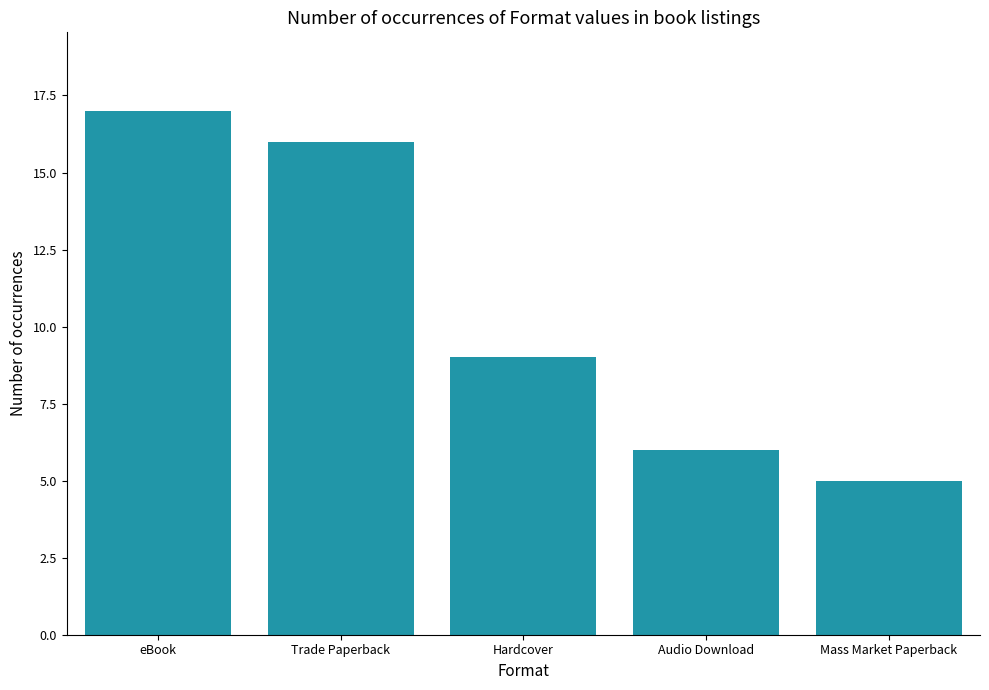

What is the label of the 2nd bar from the left?

Trade Paperback